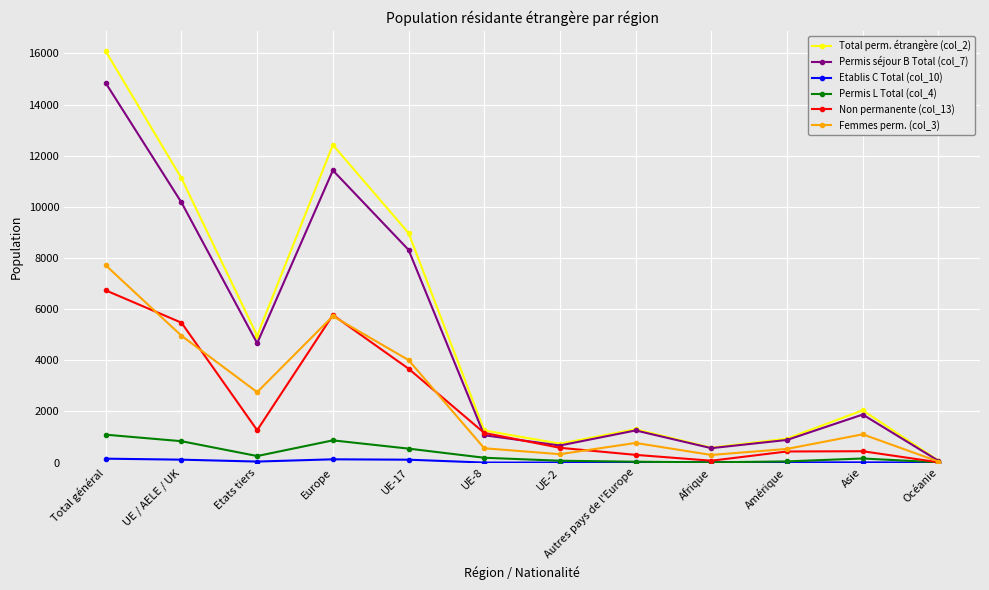

Count the number of data series in this chart.

6